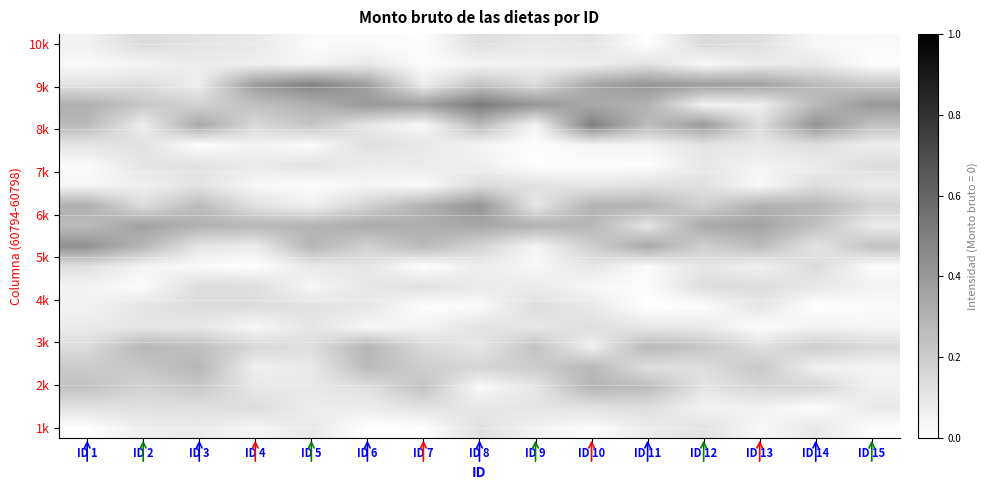

Between ID 11 and ID 14, which is larger?

ID 14